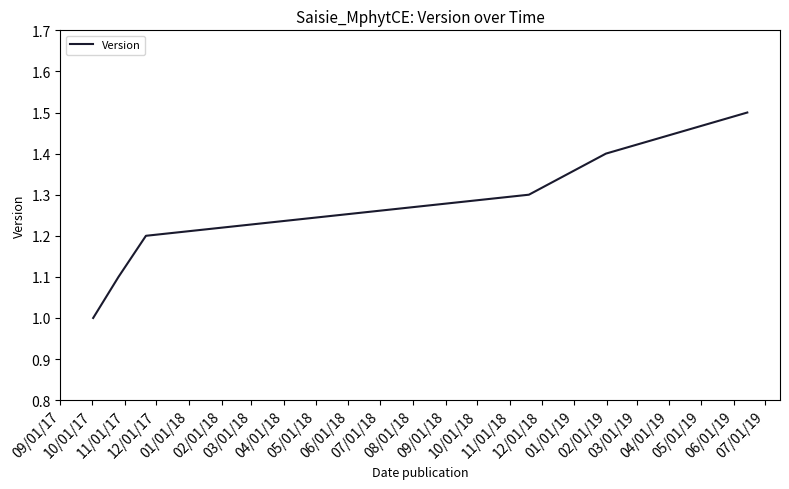

What is the difference between the maximum and second lowest values?

0.4